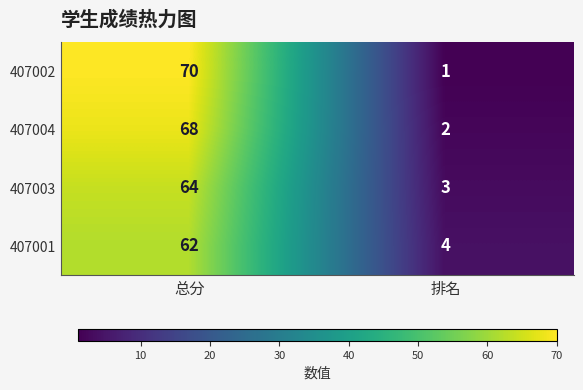

At how many categories does at least one series exceed 37?

1